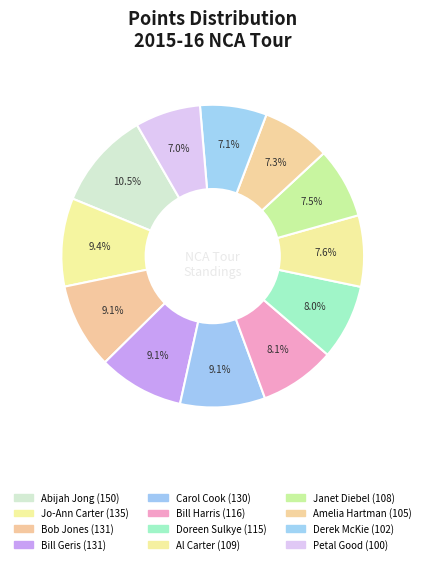

What is the ratio of the value at Doreen Sulkye to the value at Jo-Ann Carter?

0.9